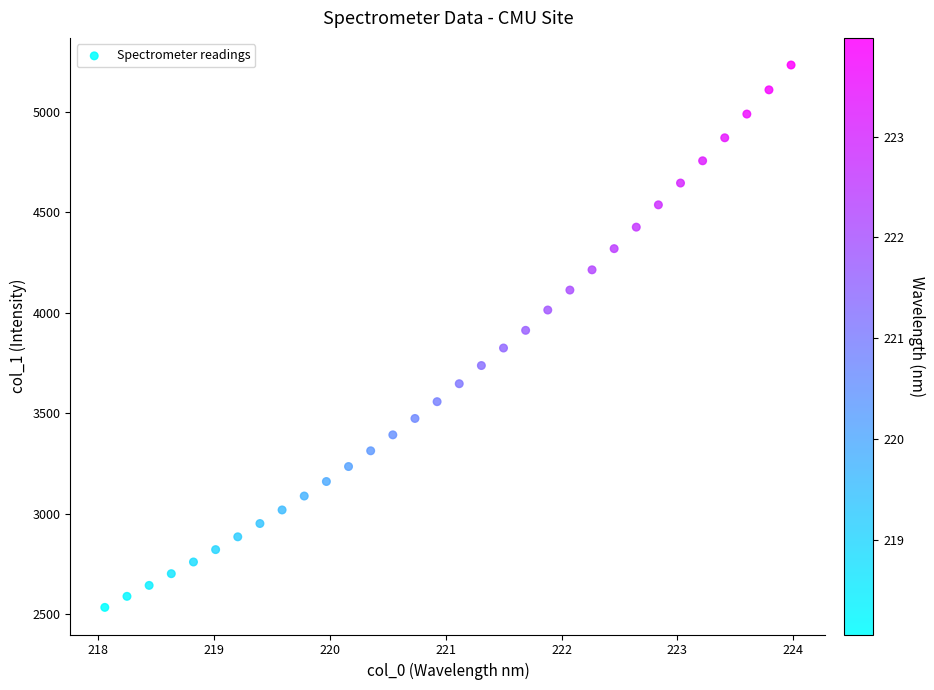

What is the range of Y values (max minus min)?

2700.0